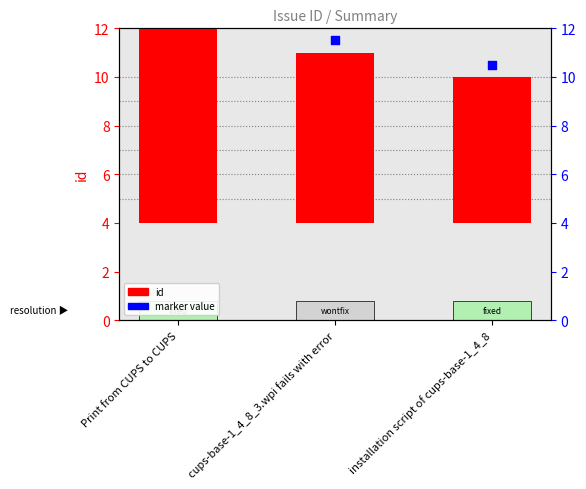

Is the value of id at installation script of cups-base-1_4_8 greater than the value of marker value at Print from CUPS to CUPS?

No